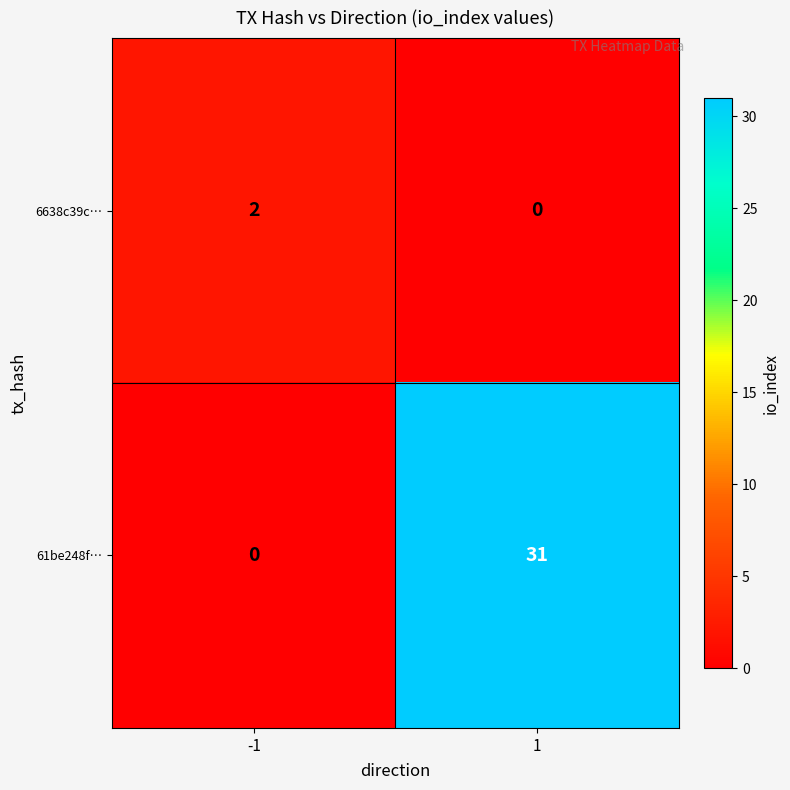

True or false: 61be248f… has a value of 31 at 1.

True